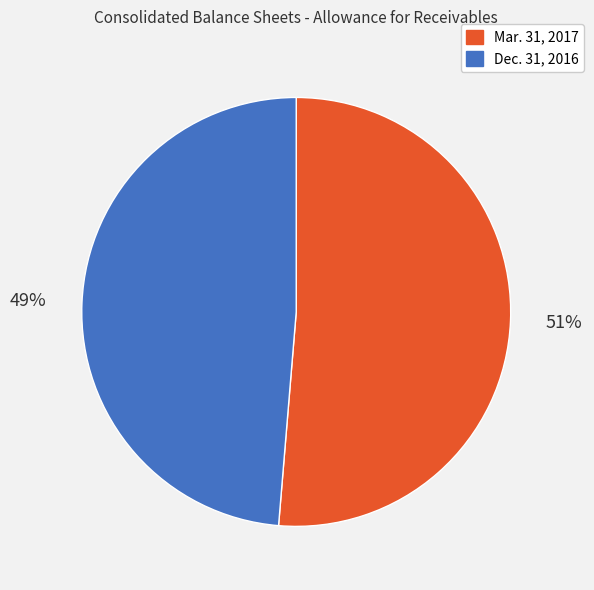

To the nearest percent, what is the average slice percentage?

50%